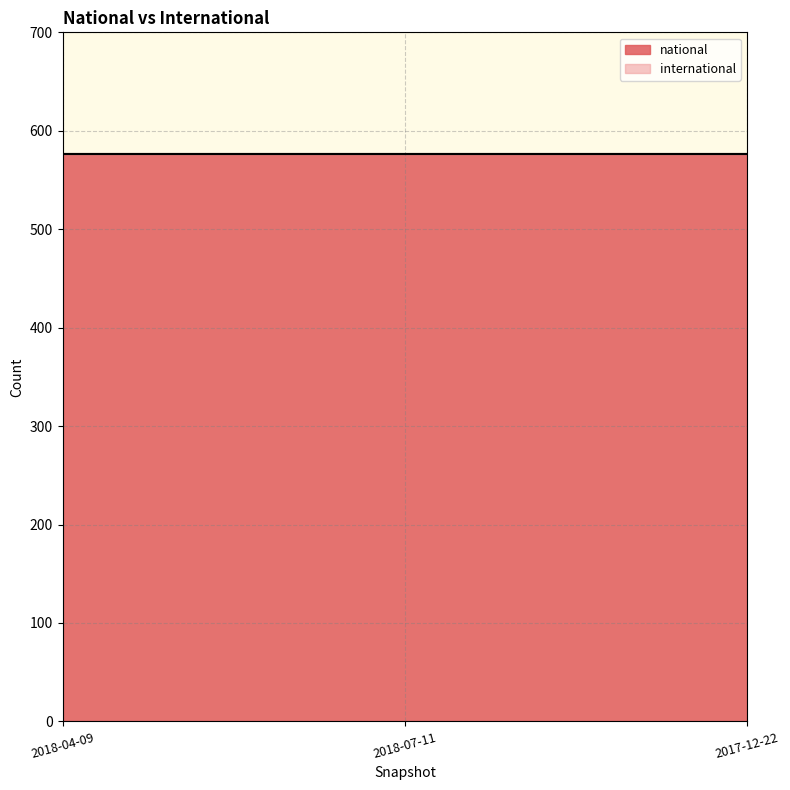

Which series has the largest total across all categories?

national